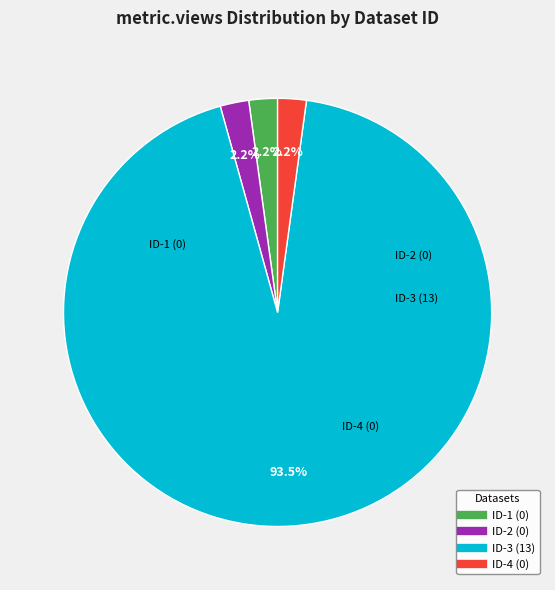

Does any single category account for the majority?

Yes